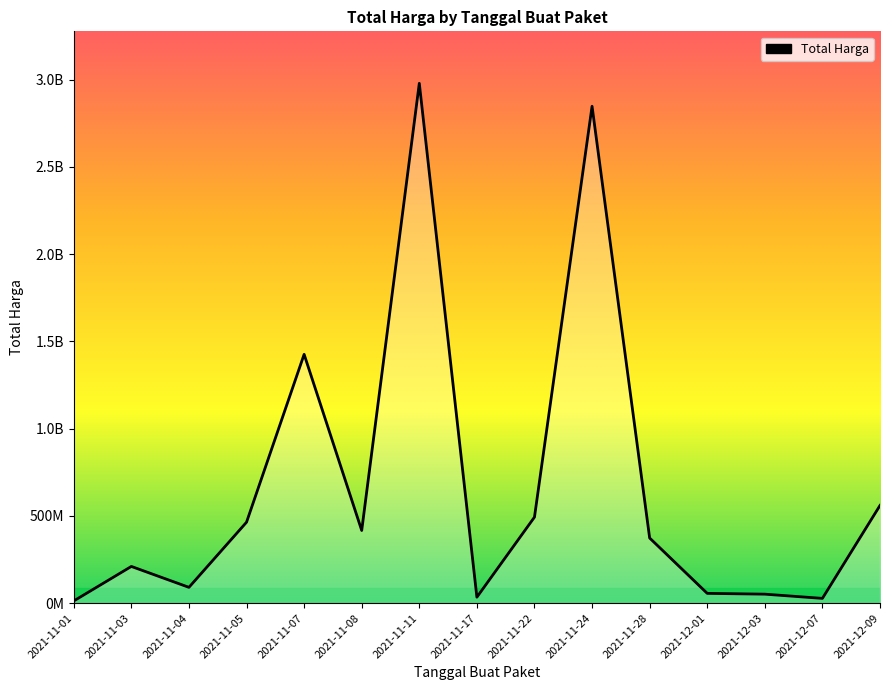

True or false: the data shows 416565800 at 2021-11-08.

True